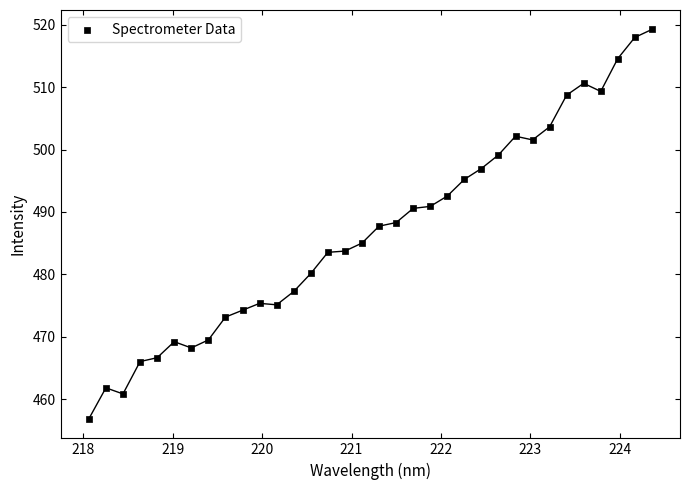

What is the range of X values (max minus min)?

6.3